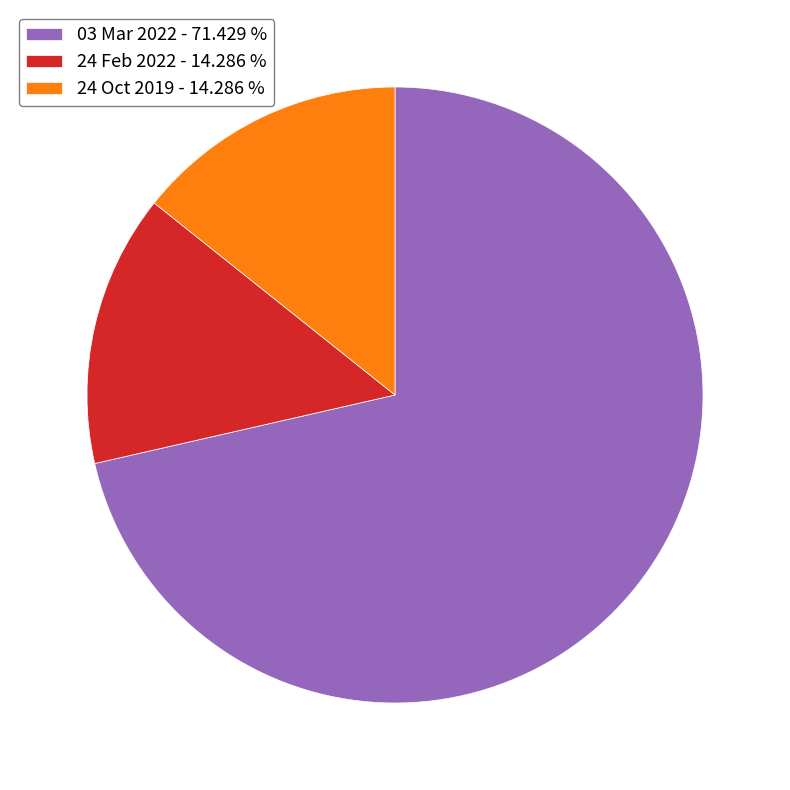

Is 24 Feb 2022 - 14.286 % the majority of the pie?

No